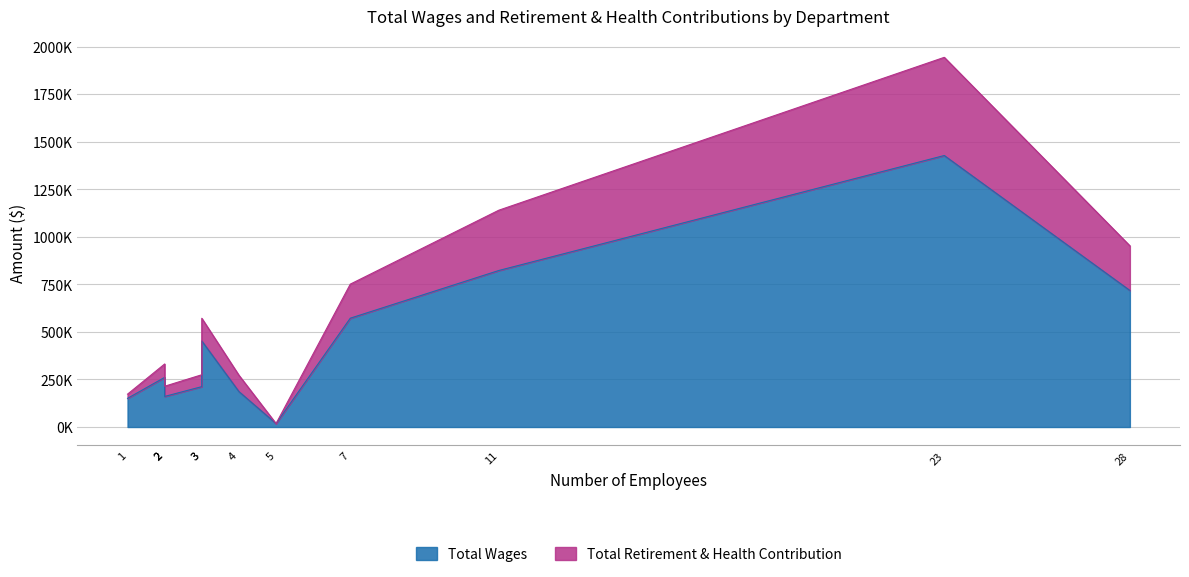

List the series in order of their overall mean, highest first.

Total Wages, Total Retirement & Health Contribution